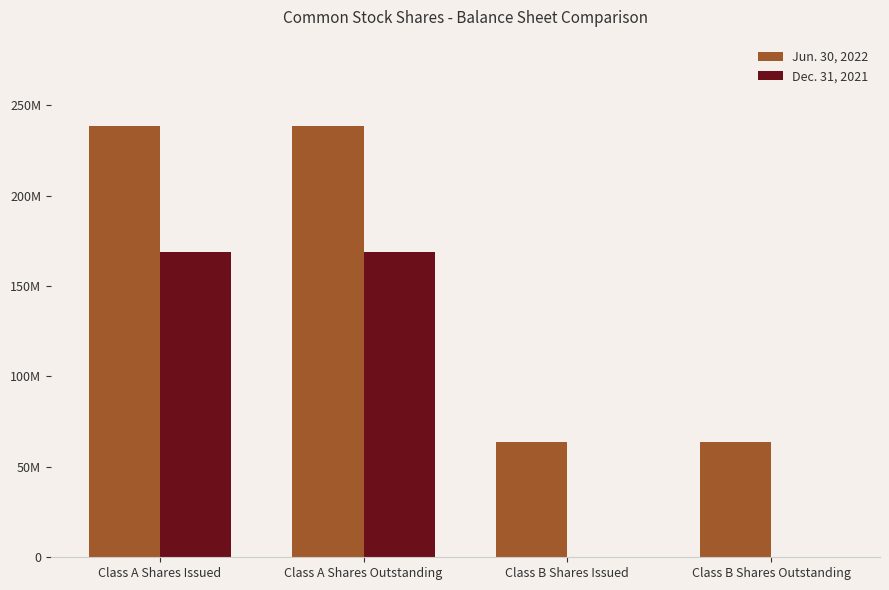

What is the label of the 3rd bar from the left?

Class B Shares Issued